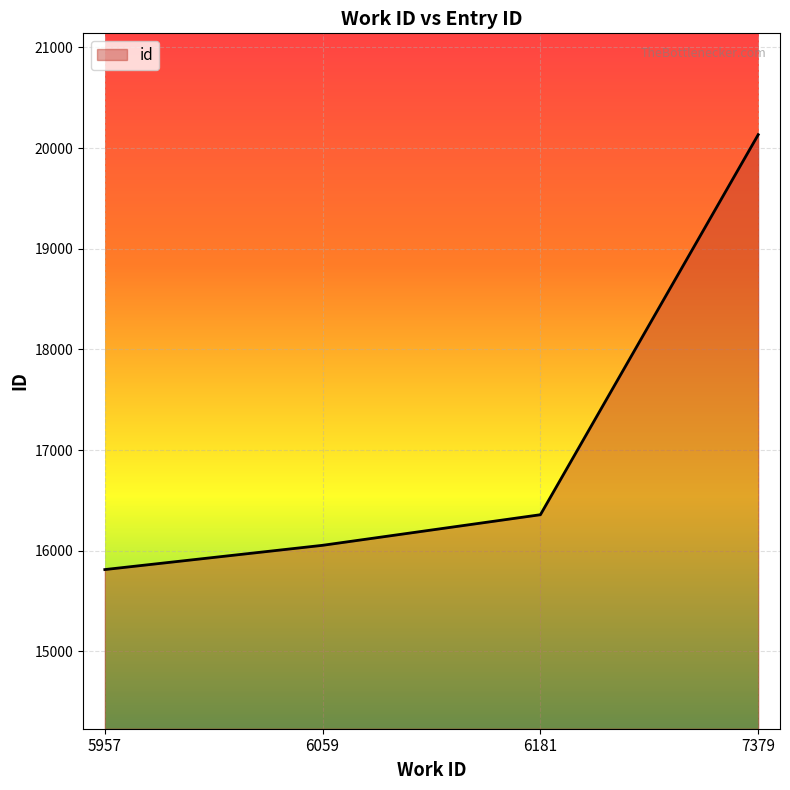

The value at 5957 is 26955. True or false?

False